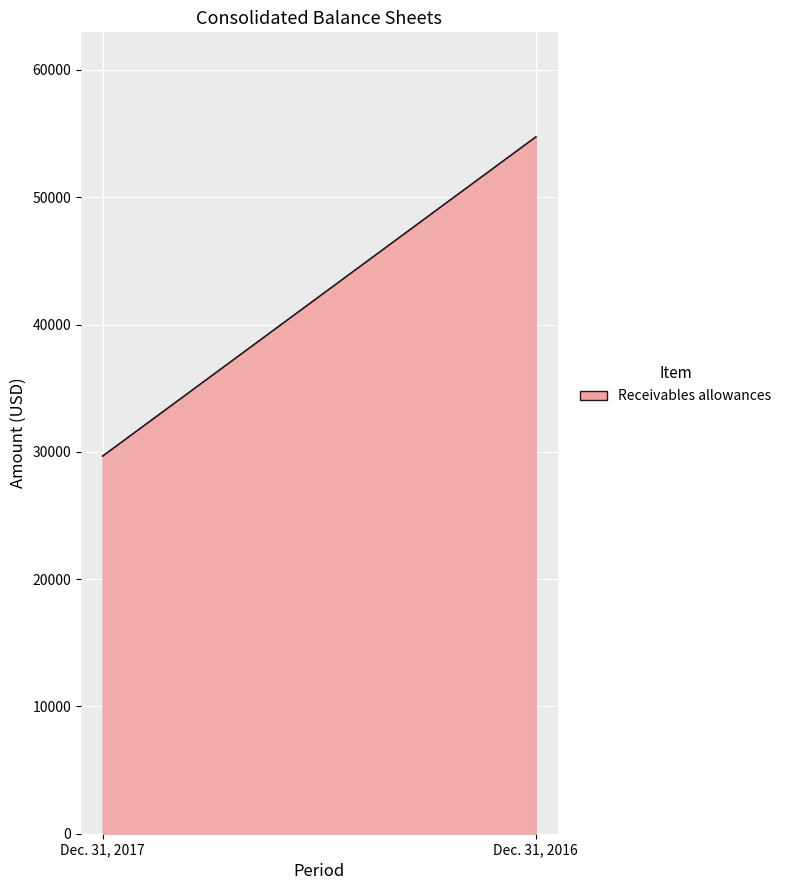

What is the minimum value shown in the chart?

29669.0